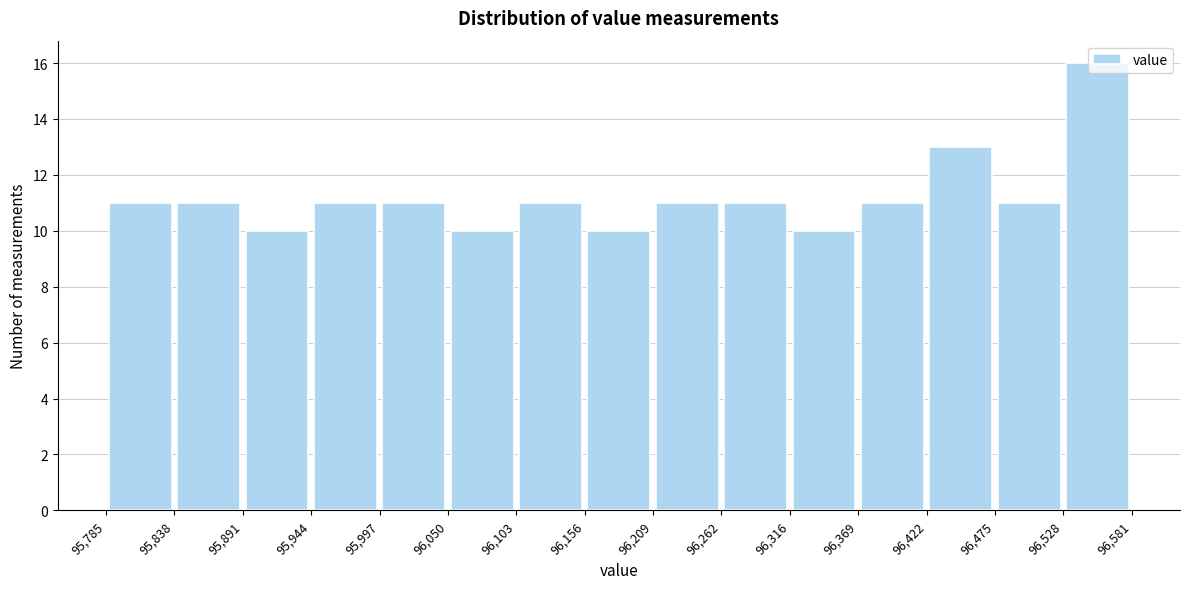

Over which range of the x-axis is the bar tallest?

96,528 to 96,581